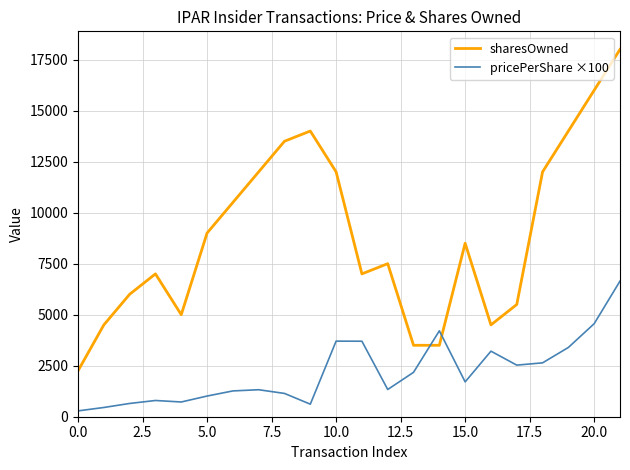

Which series has the largest range (max minus min)?

sharesOwned